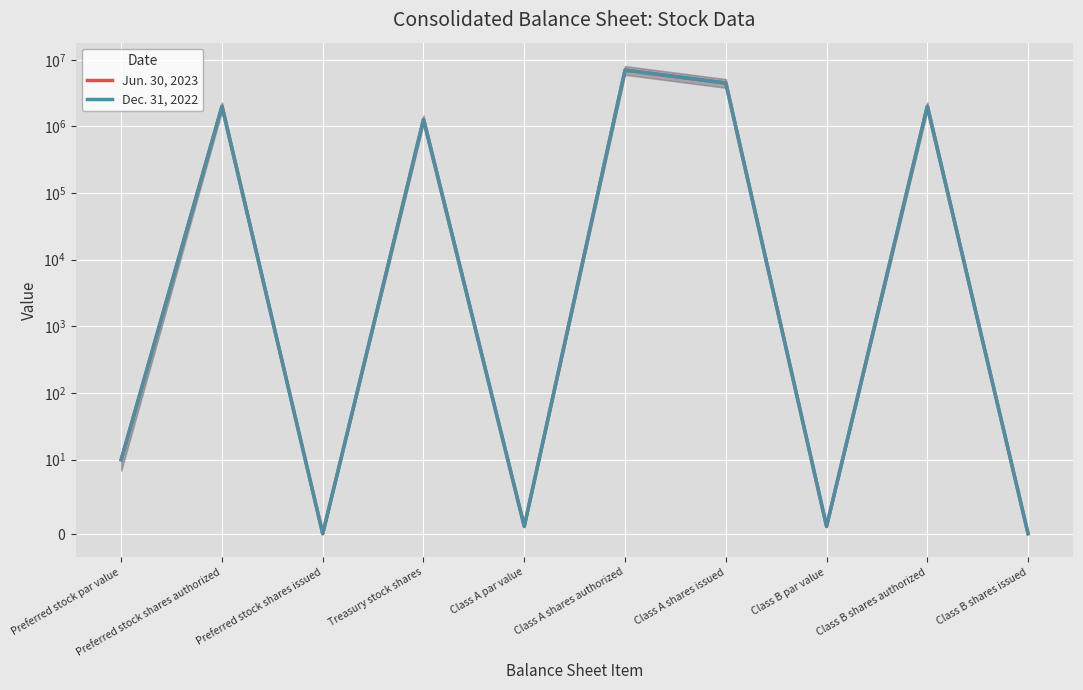

Which series changed the most between Preferred stock par value and Class A shares issued?

Jun. 30, 2023